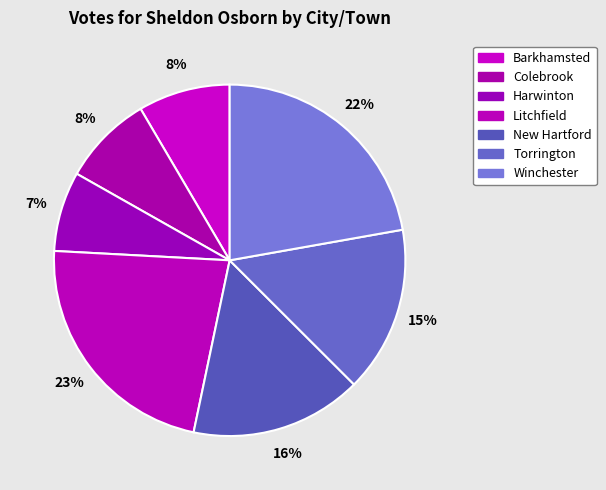

The Colebrook slice represents 22% of the pie. True or false?

False